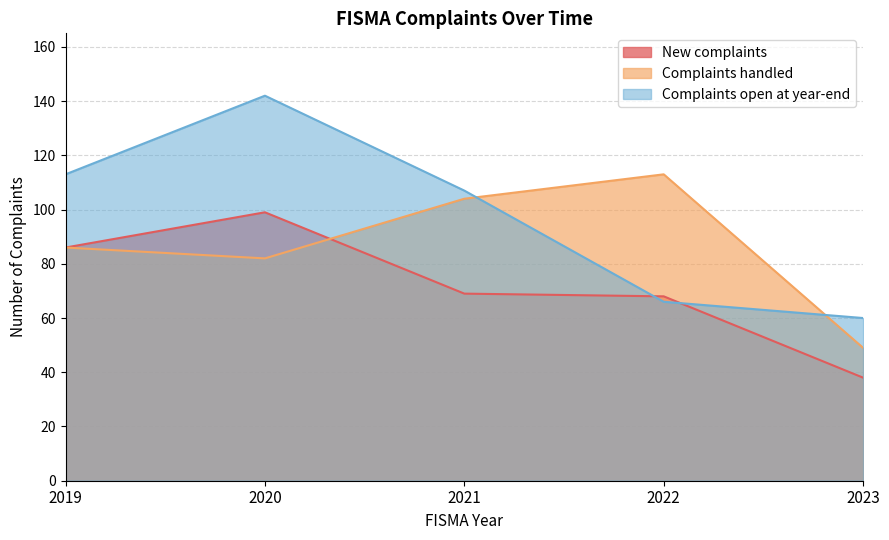

Count the number of data series in this chart.

3